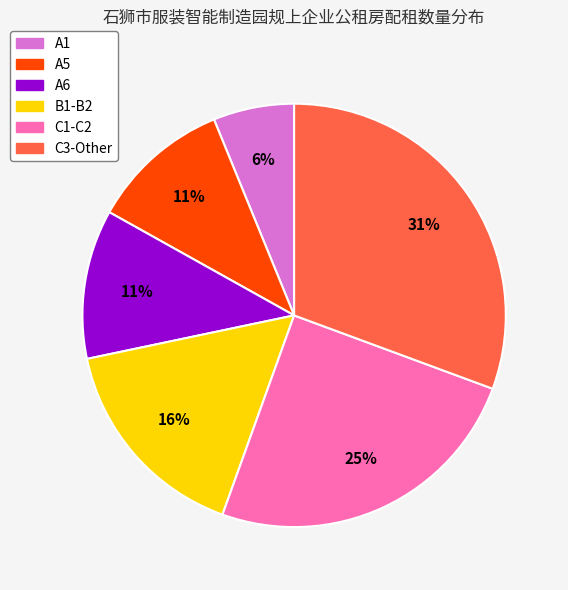

Does any single category account for the majority?

No